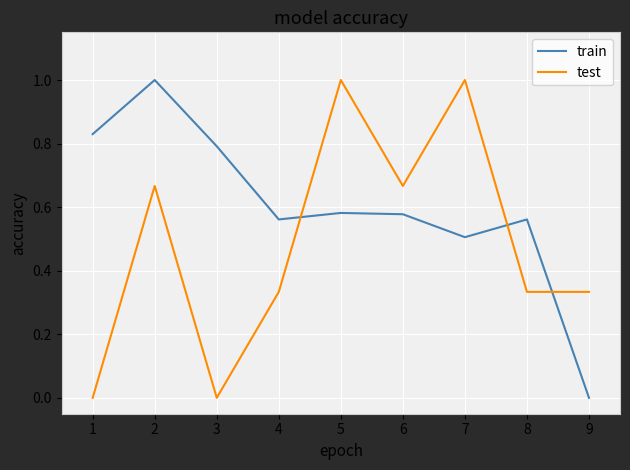

What is the difference between the second highest and second lowest values in the test series?

1.0